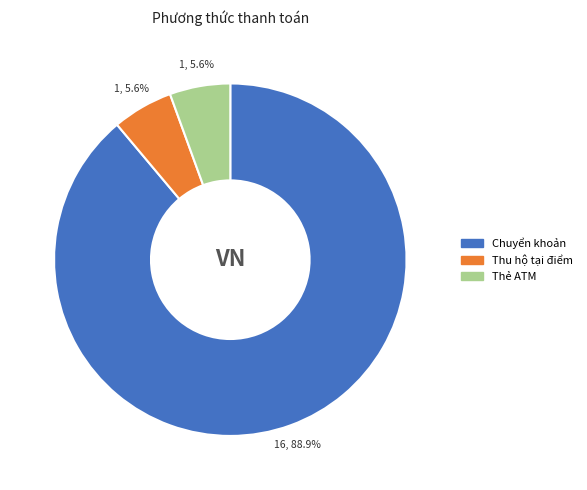

Is there a majority slice in this chart?

Yes